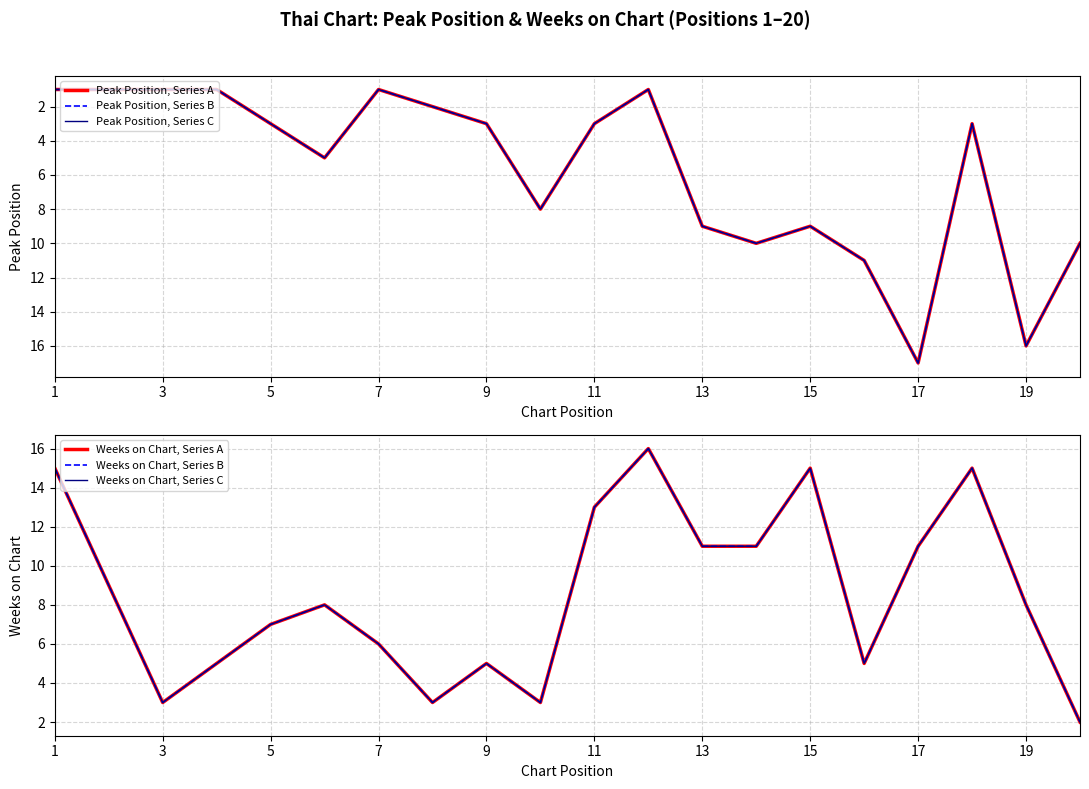

At which label does Weeks on Chart, Series B first exceed 8?

1